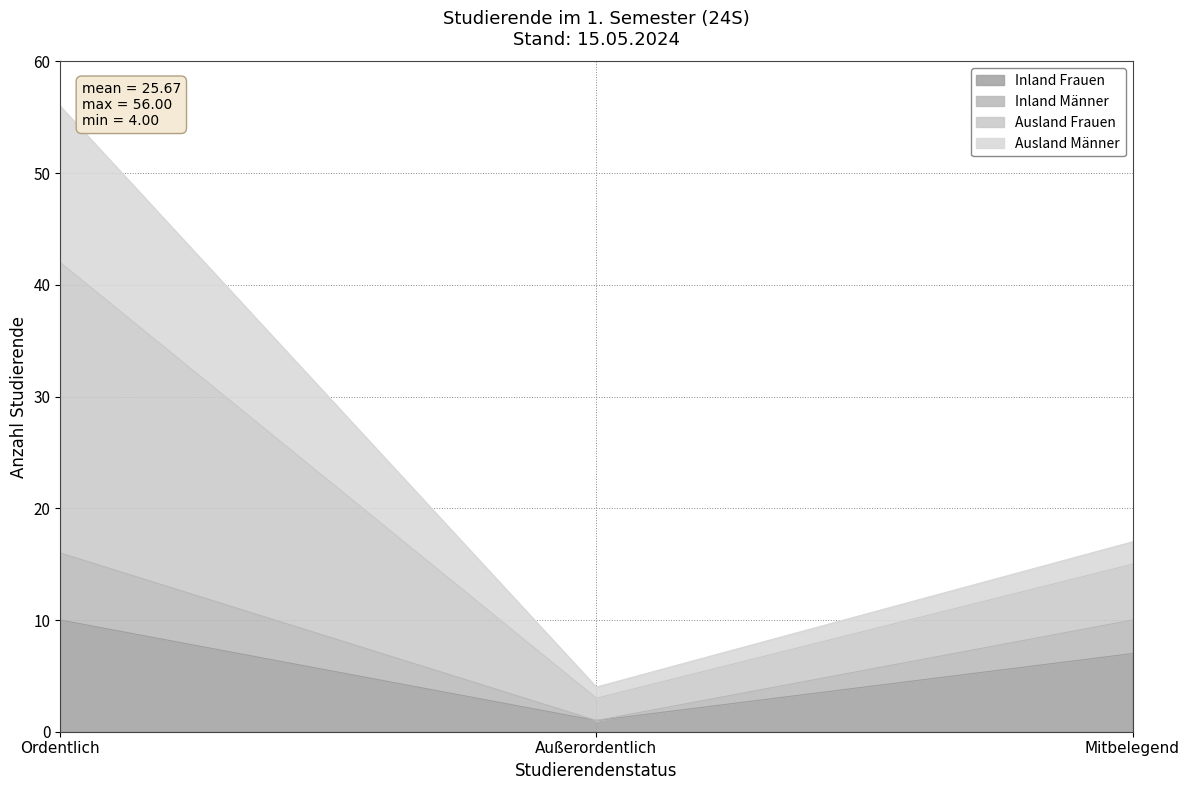

Which series changed the most between Ordentlich and Mitbelegend?

Ausland Frauen